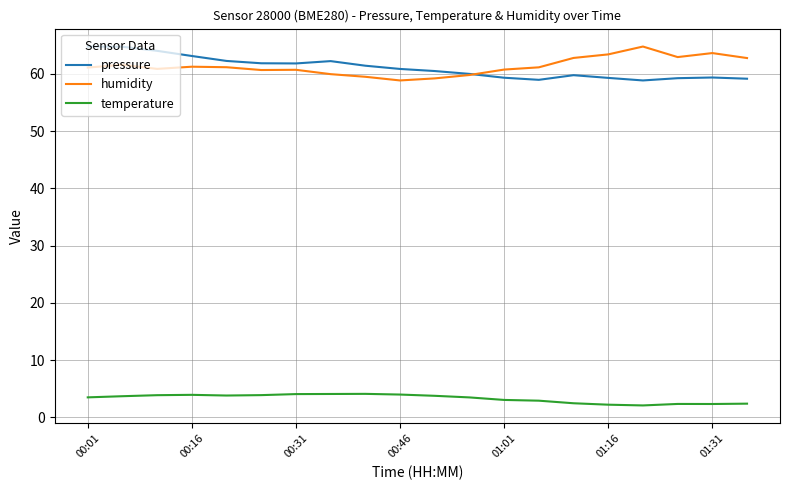

How many lines are shown in the chart?

3